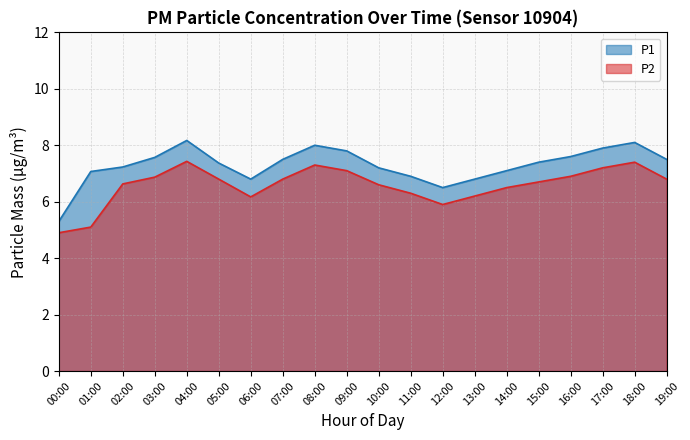

What is the sum of all P1 values?

145.8